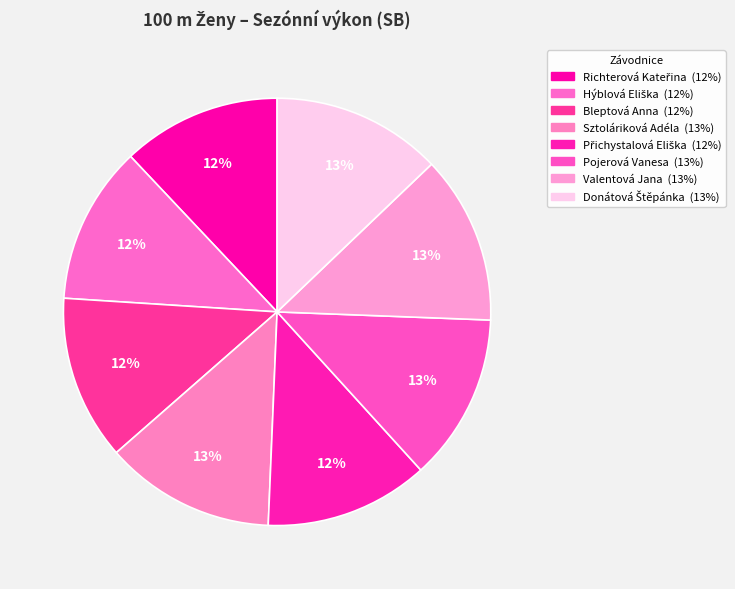

How many slices are in this pie chart?

8